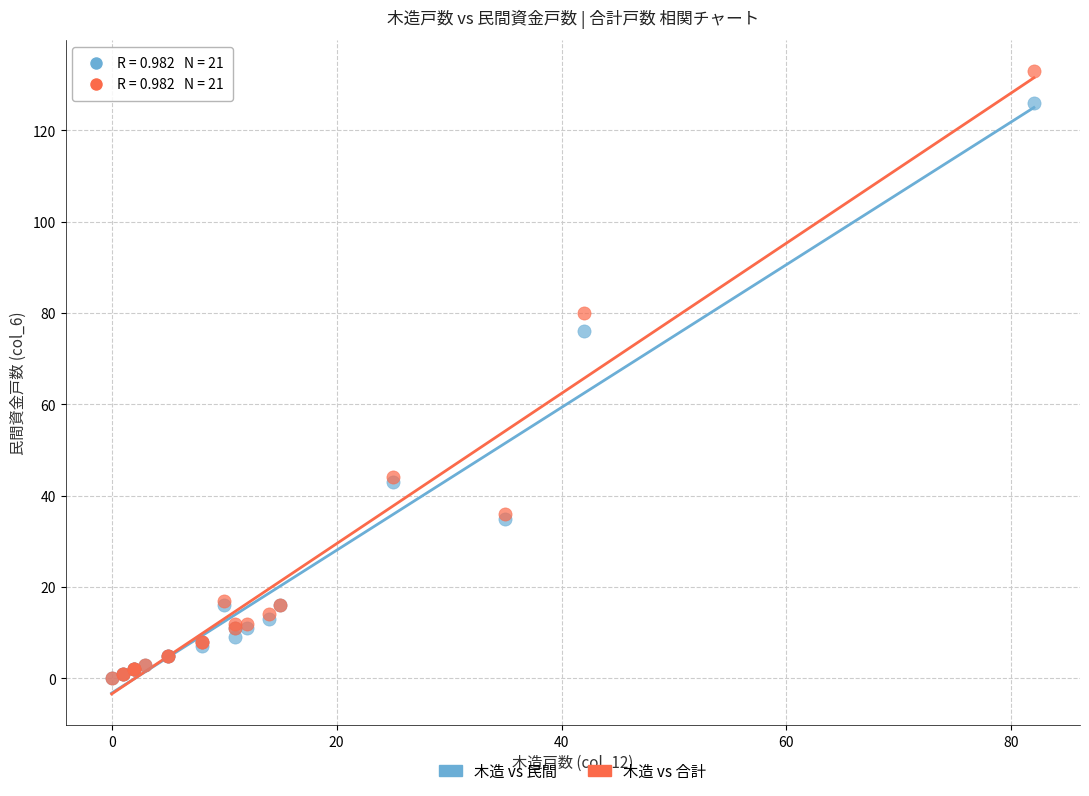

Across all series, what Y value is closest to 66?

76